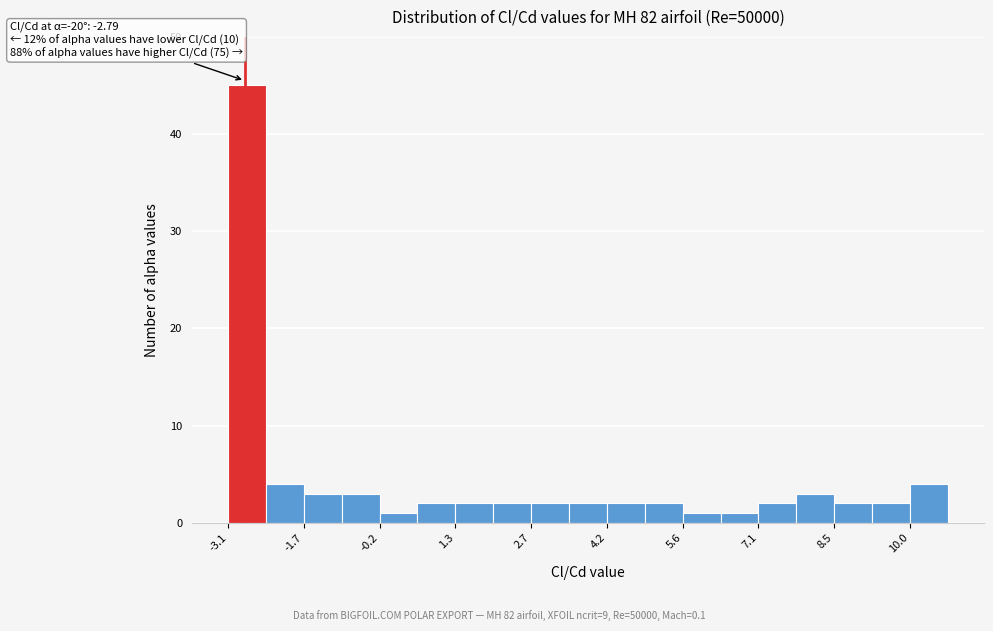

Around what value on the x-axis is the tallest bar? Give the approximate position of its centre, as read against the axis.

-2.8